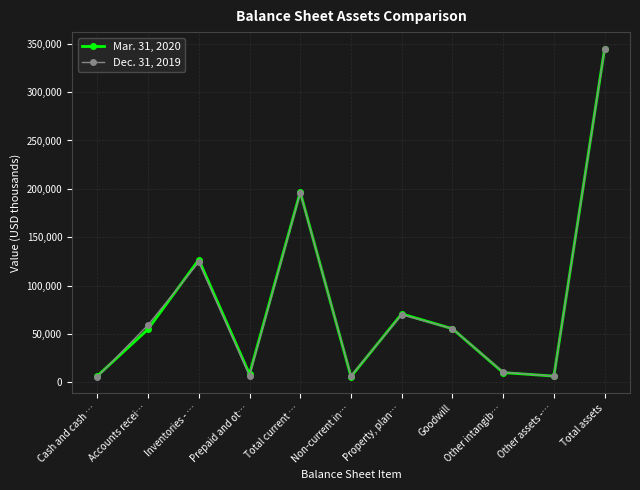

At which category does Dec. 31, 2019 reach its first local valley?

Prepaid and ot…